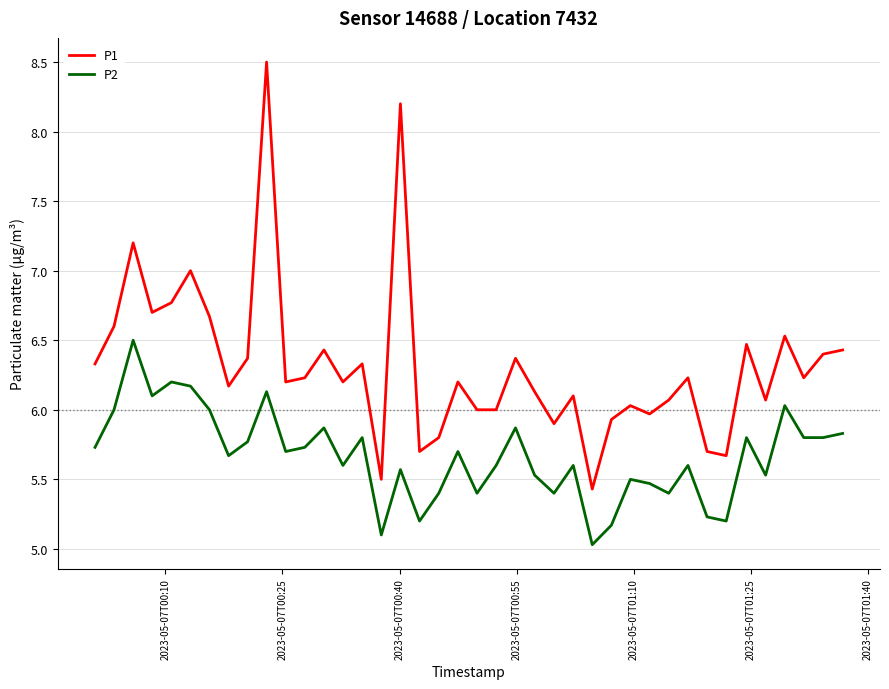

Which series has the widest spread of values?

P1